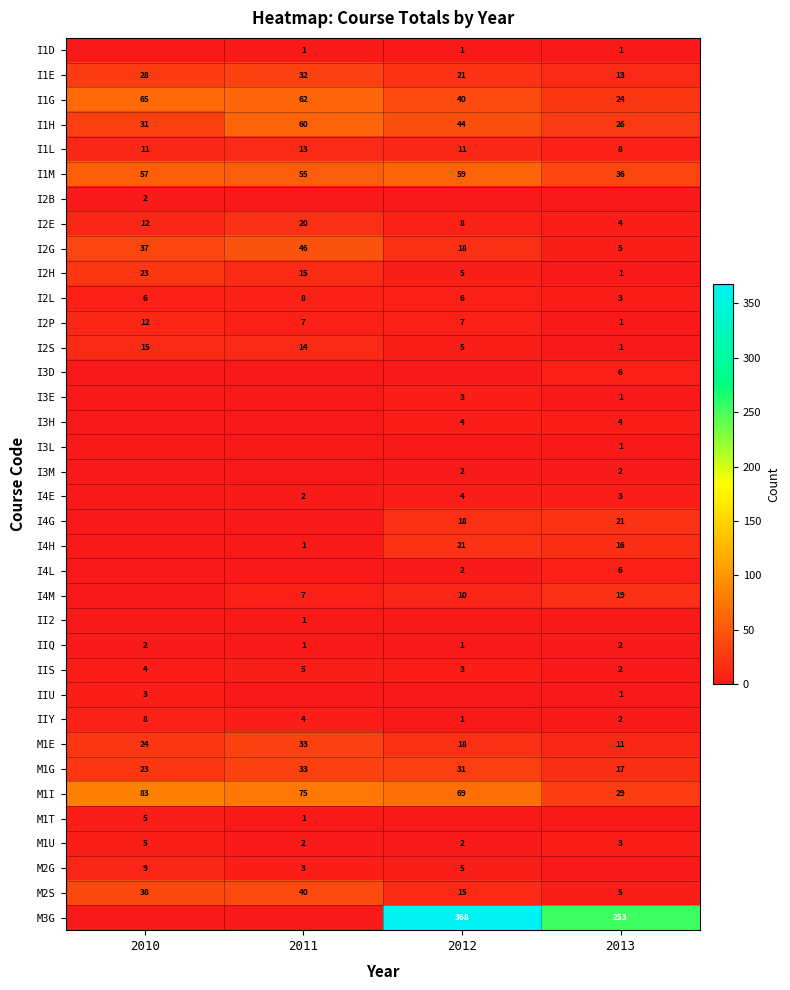

Which category has the highest value in the M1T series?

2010